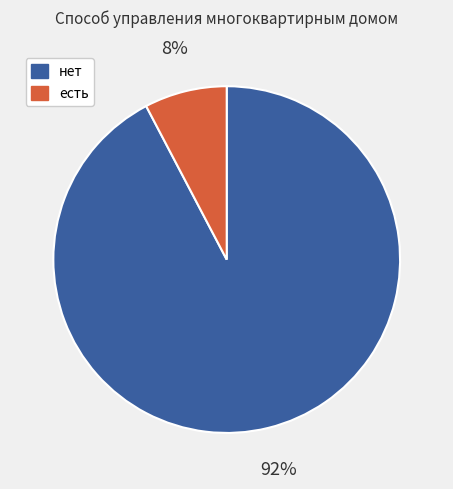

How many segments does this pie chart have?

2